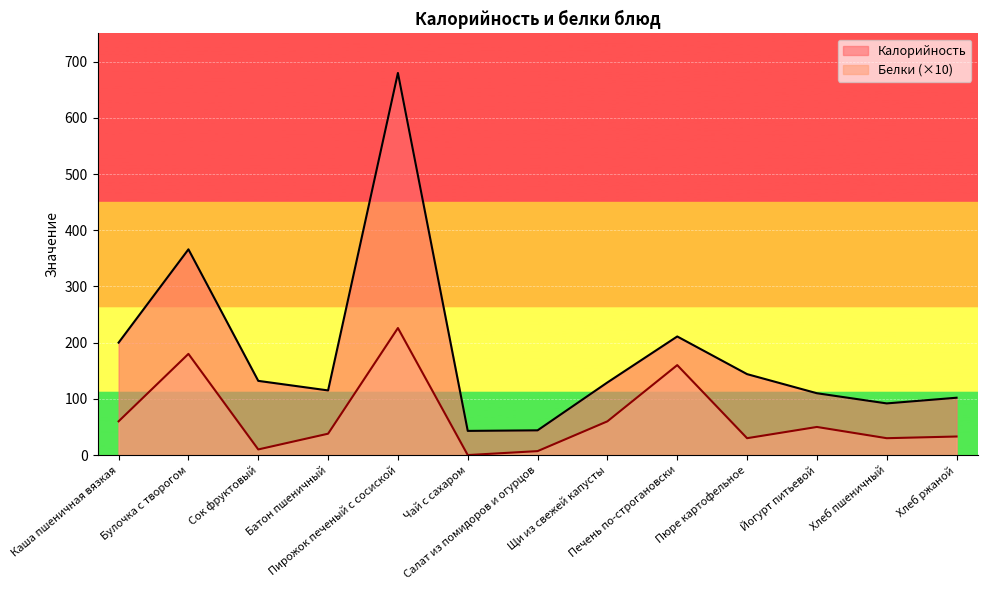

Between Печень по-строгановски and Батон пшеничный, which is larger?

Печень по-строгановски